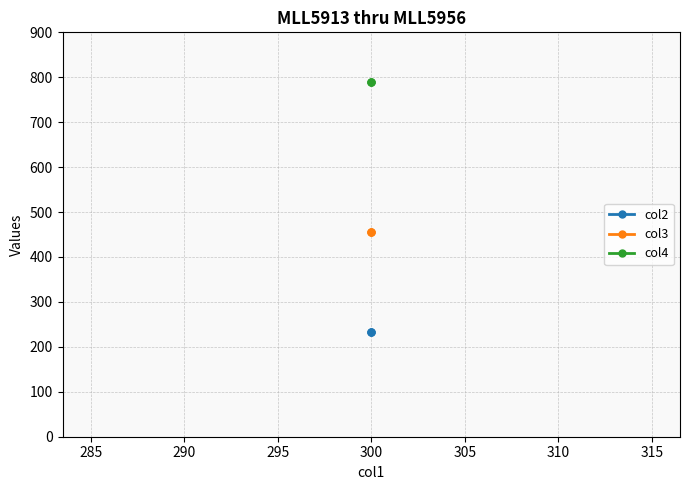

Rank the series at 290 from lowest to highest value.

col2, col3, col4